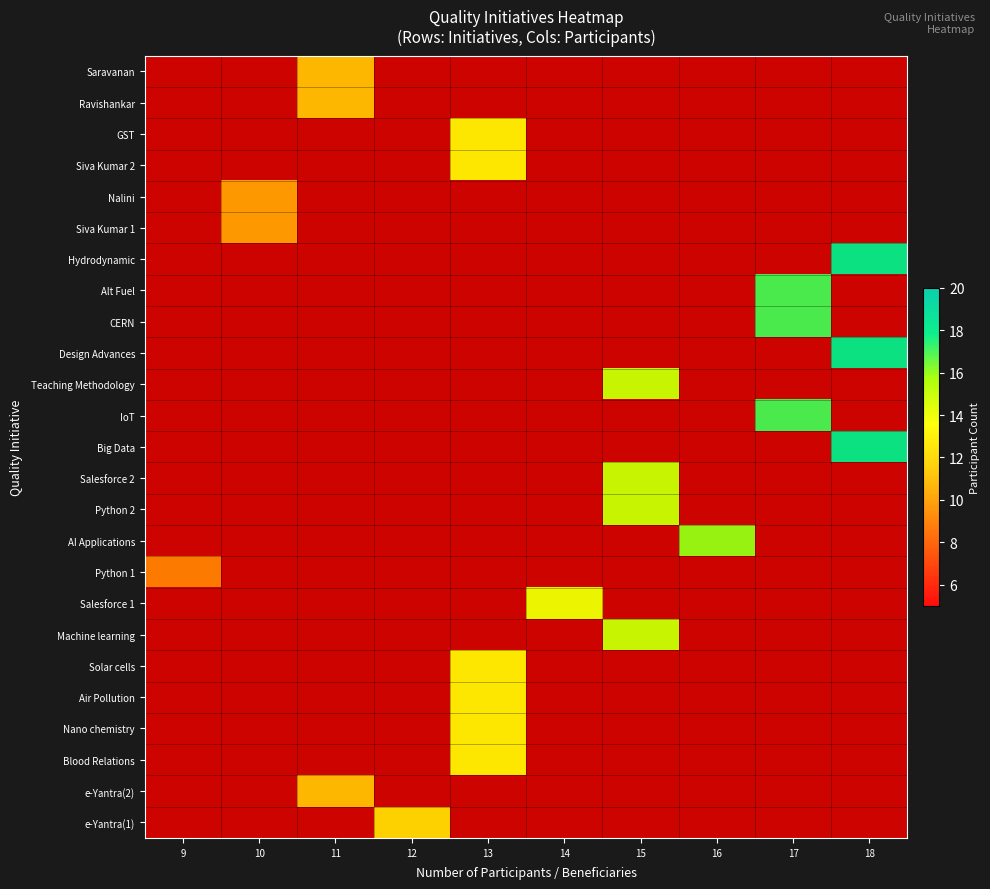

How many series are shown in this chart?

25